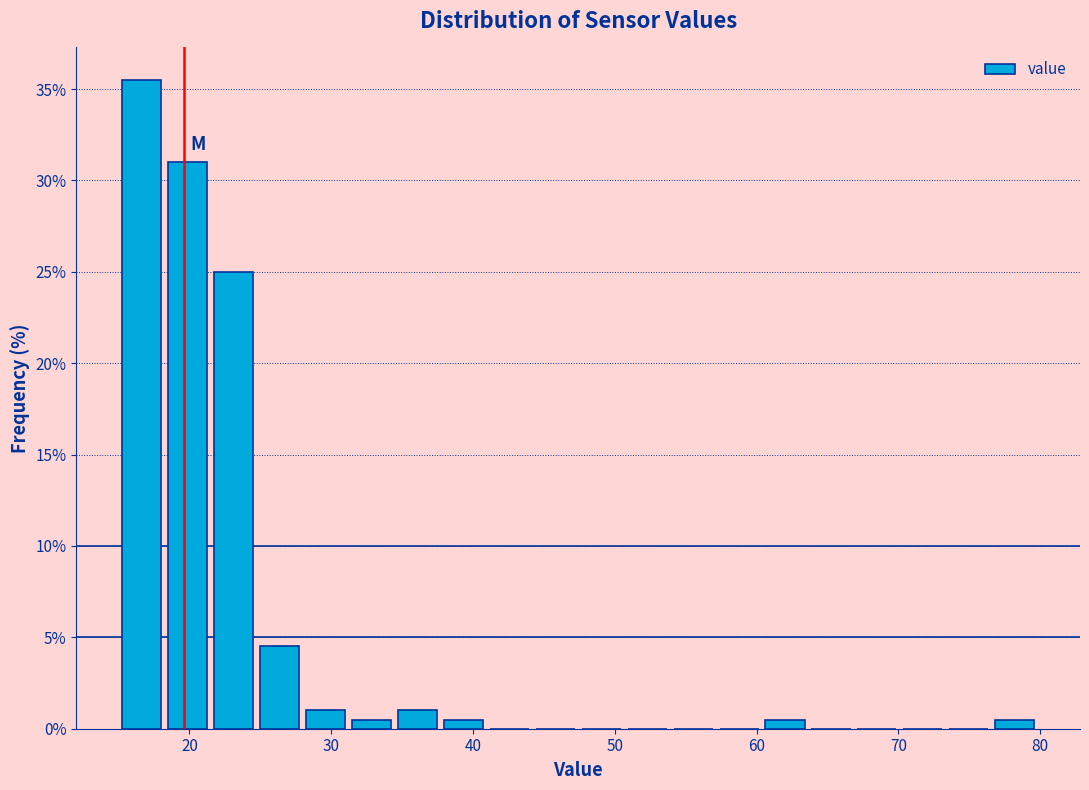

Read against the x-axis, roughly where is the centre of the tallest bar?

17